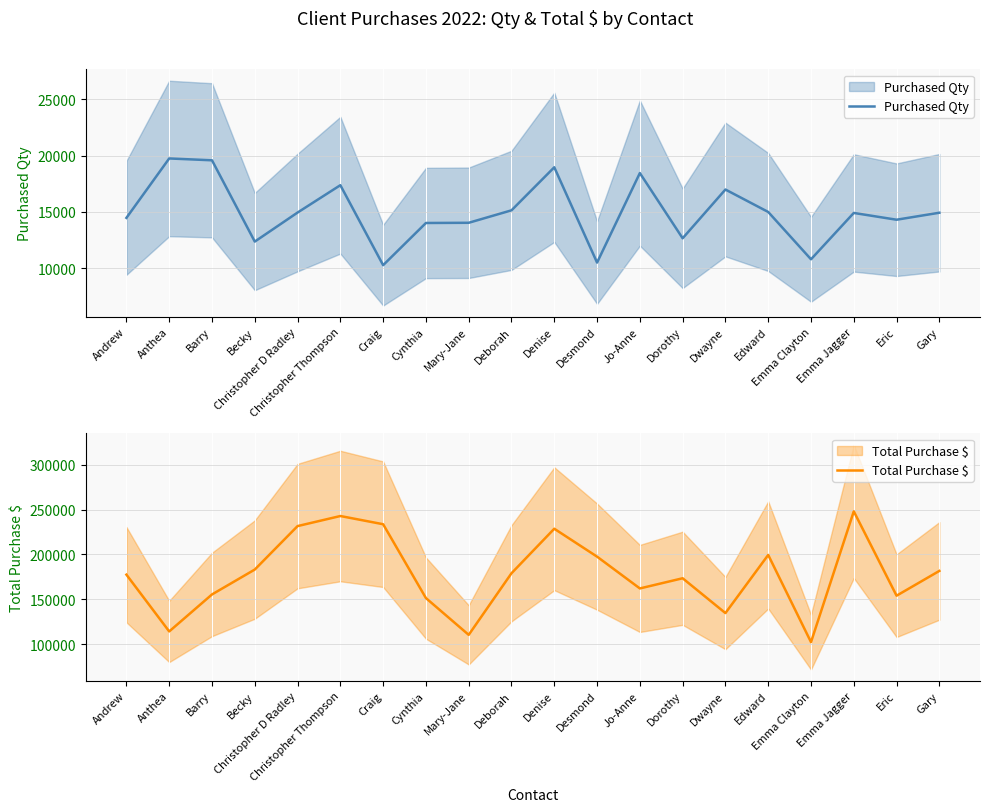

At Deborah, list the series in order from largest to smallest.

Total Purchase $, Purchased Qty